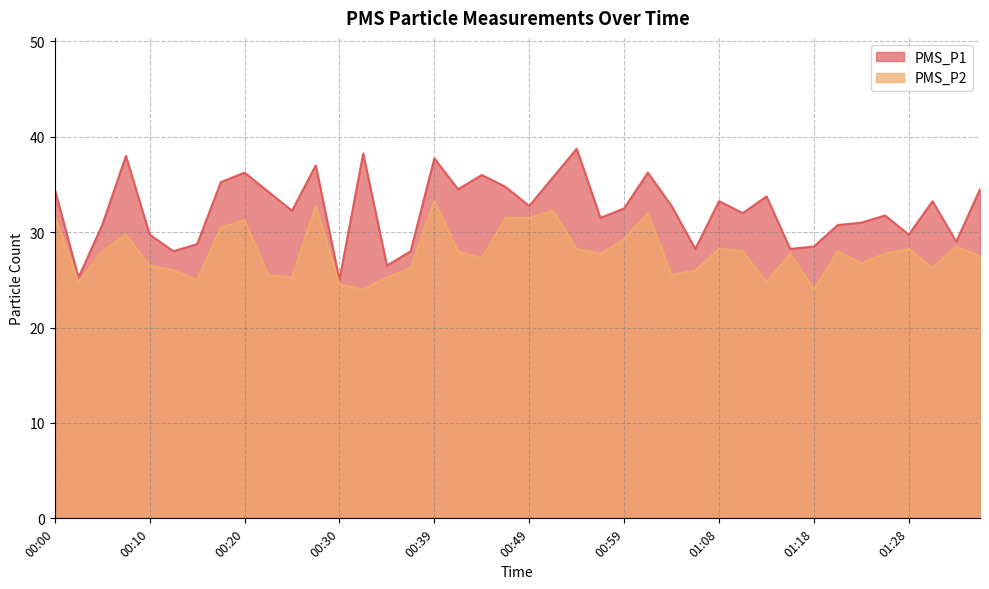

At which label is PMS_P2 closest to 28?

00:05